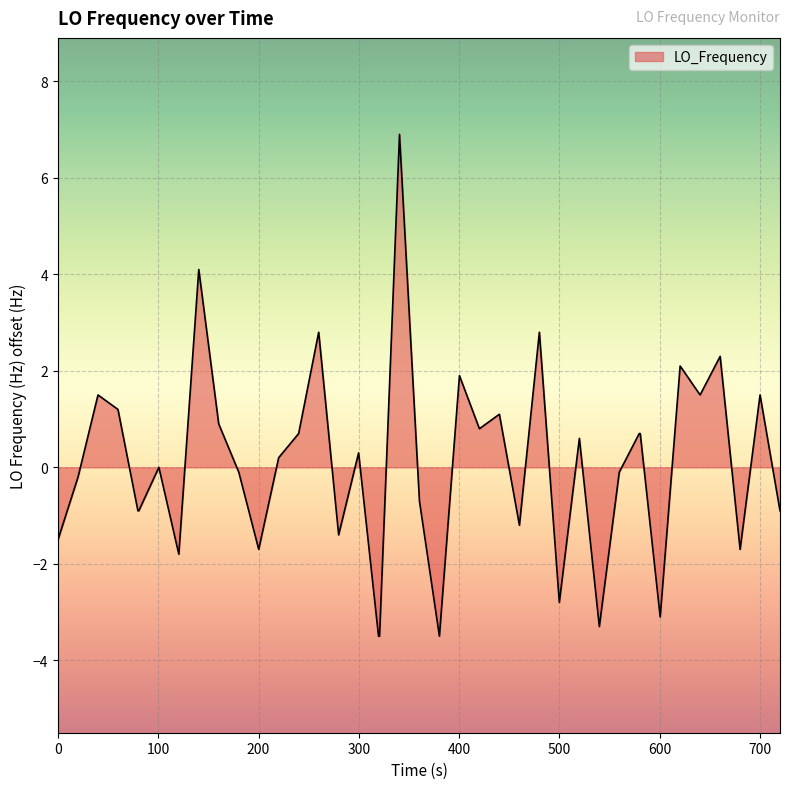

What is the smallest value displayed?

-3.5